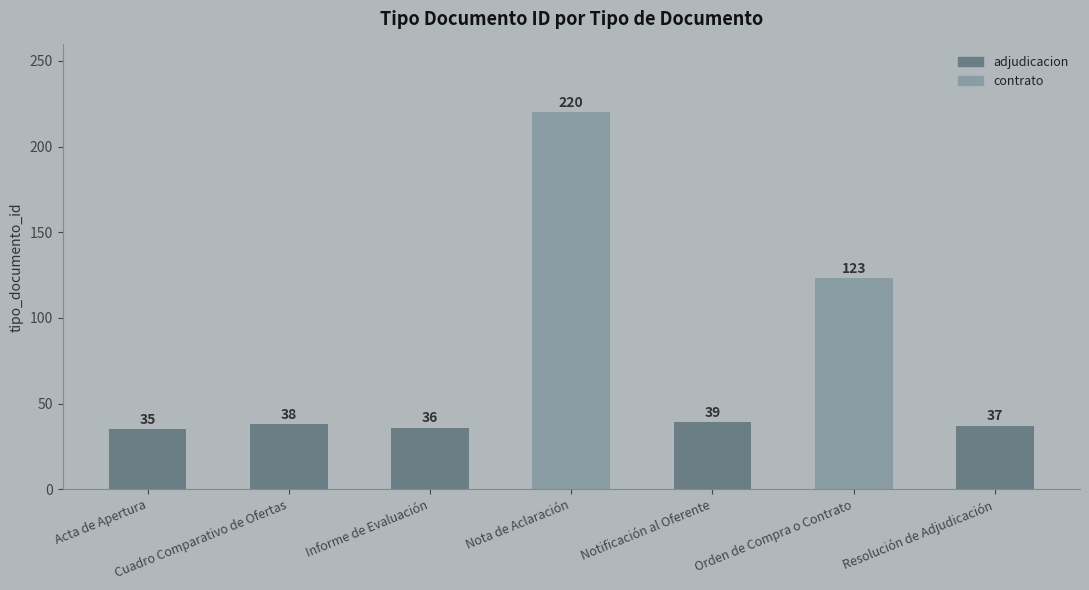

List the labels in order of value, smallest first.

Acta de Apertura, Informe de Evaluación, Resolución de Adjudicación, Cuadro Comparativo de Ofertas, Notificación al Oferente, Orden de Compra o Contrato, Nota de Aclaración